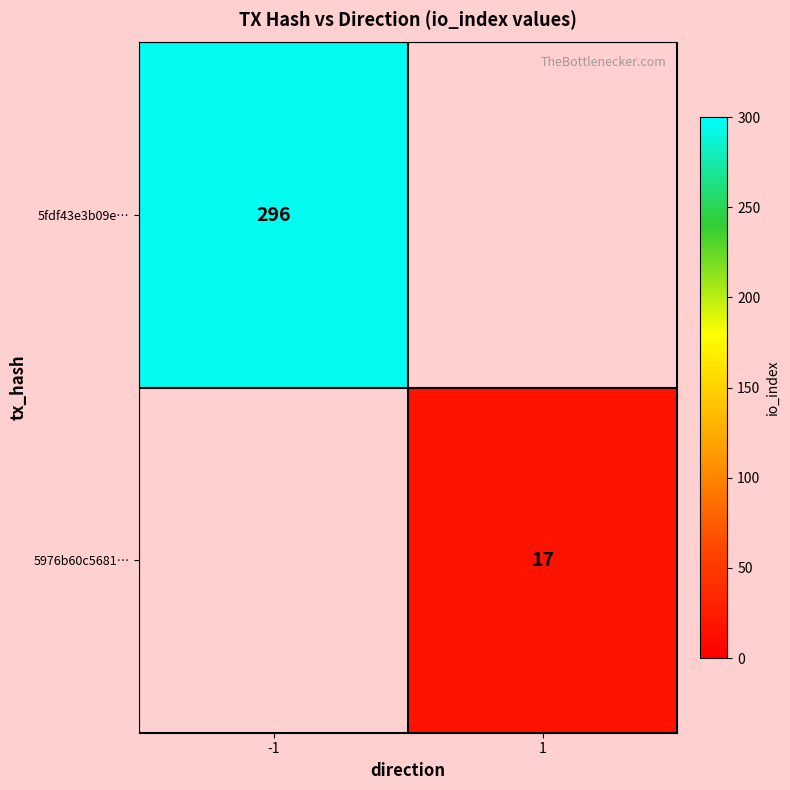

What is the maximum value shown in the chart?

296.0